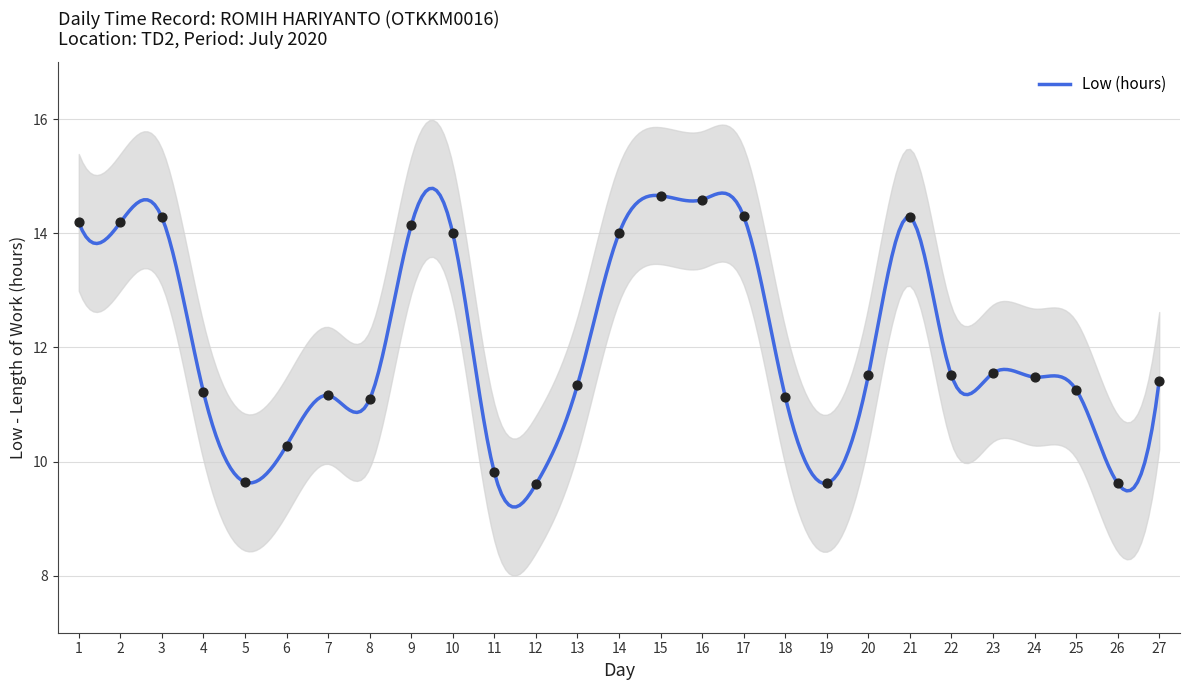

Approximately how many times larger is the value at 2 compared to 8?

1.3